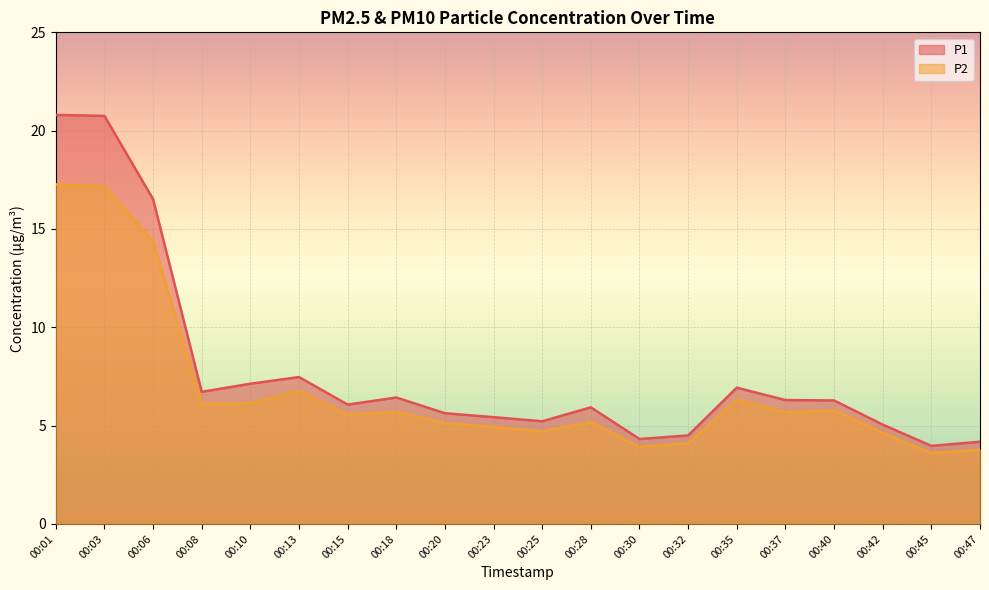

What is the difference between the maximum and minimum values in the P2 series?

13.7